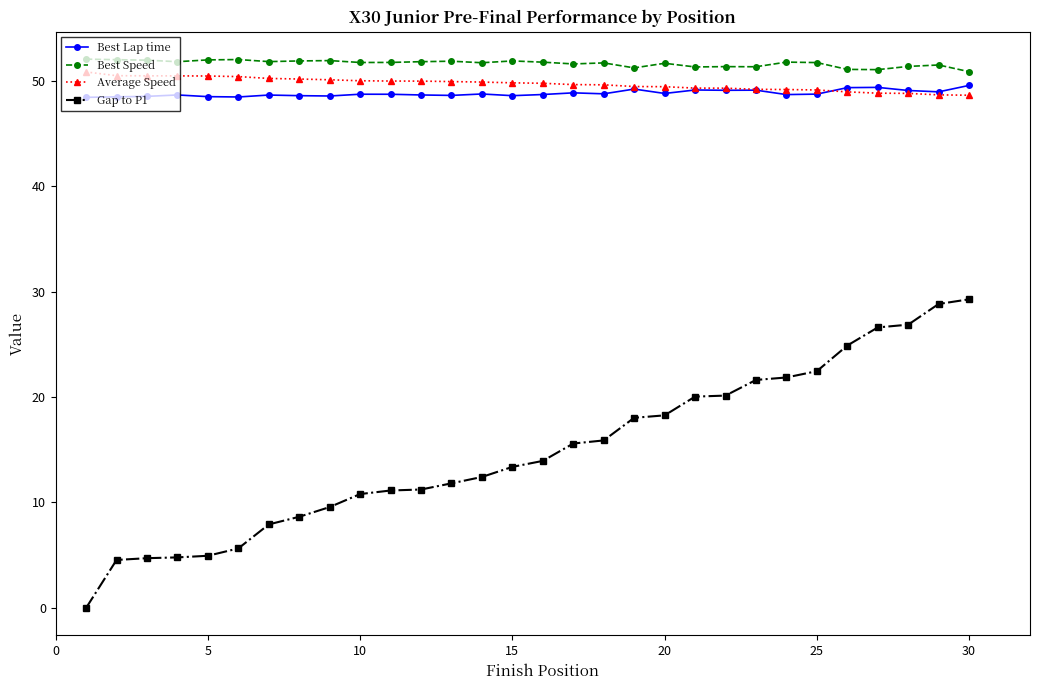

Which series has the widest spread of values?

Gap to P1